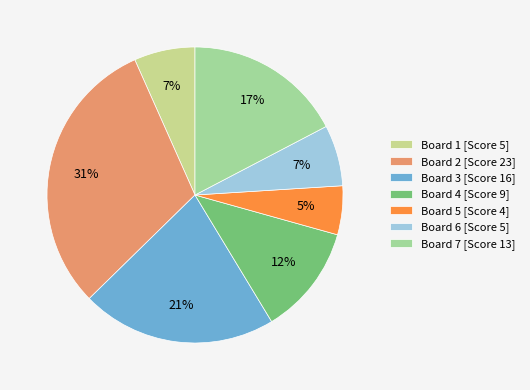

Count the number of slices in the pie.

7